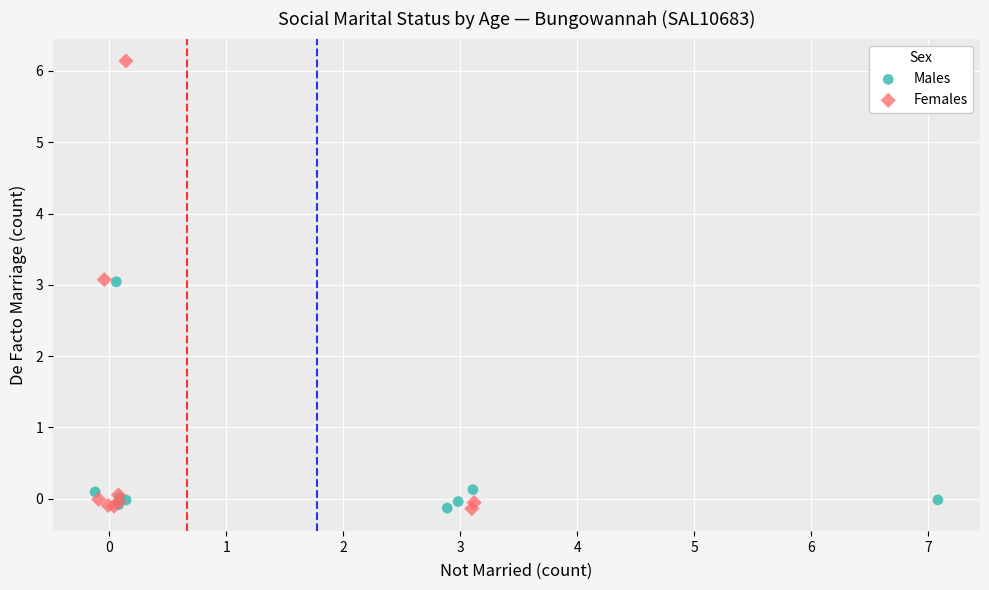

Which series reaches the maximum Y coordinate?

Females